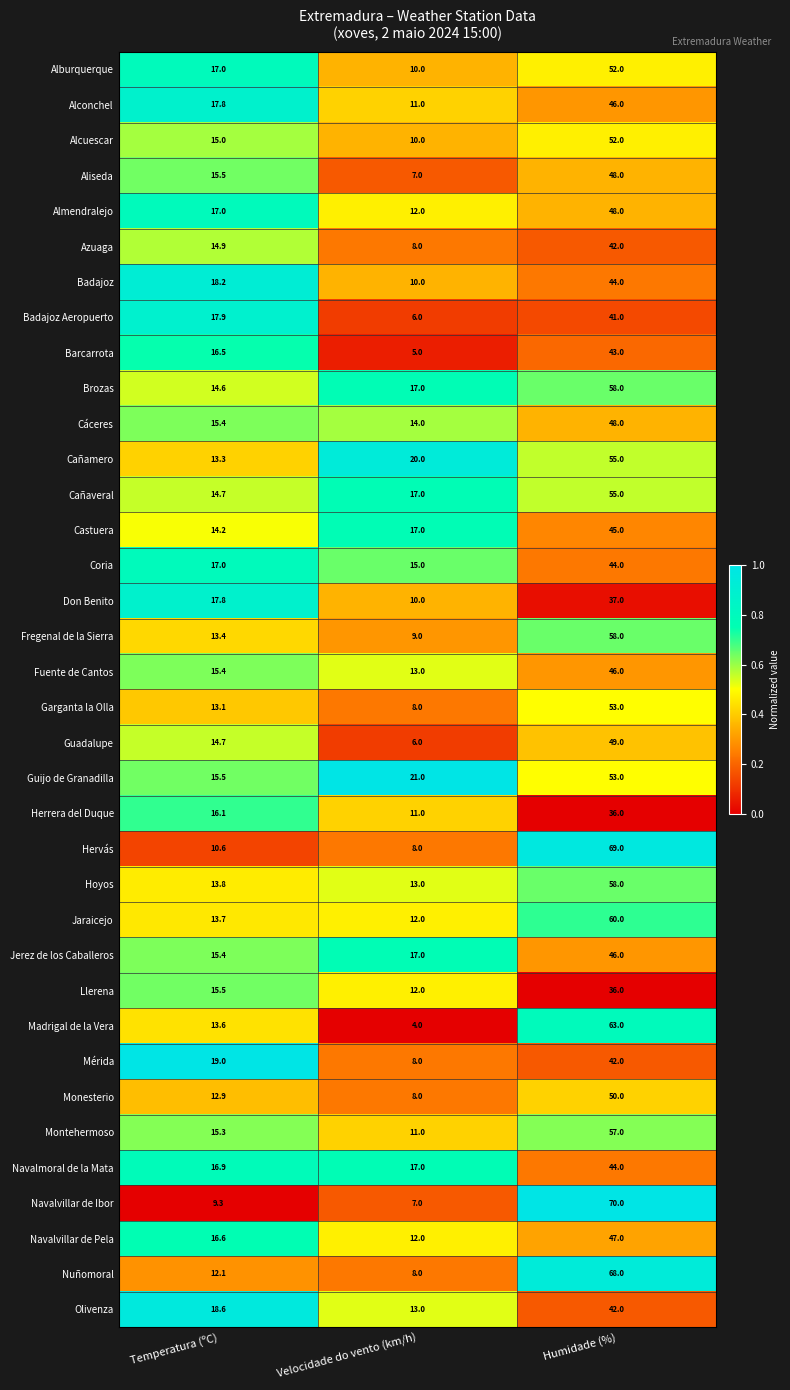

Which series has the largest range (max minus min)?

Navalvillar de Ibor